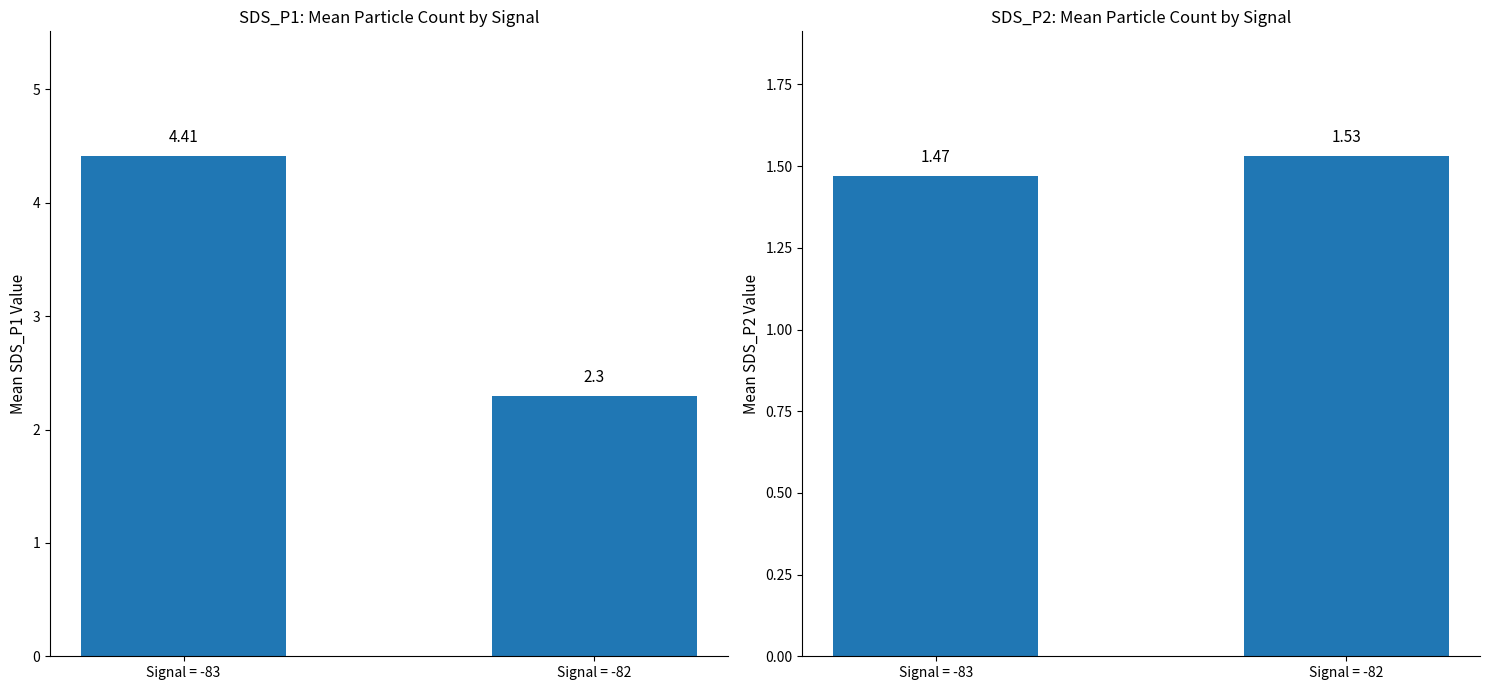

Rank the series by their average value, from highest to lowest.

SDS_P1, SDS_P2